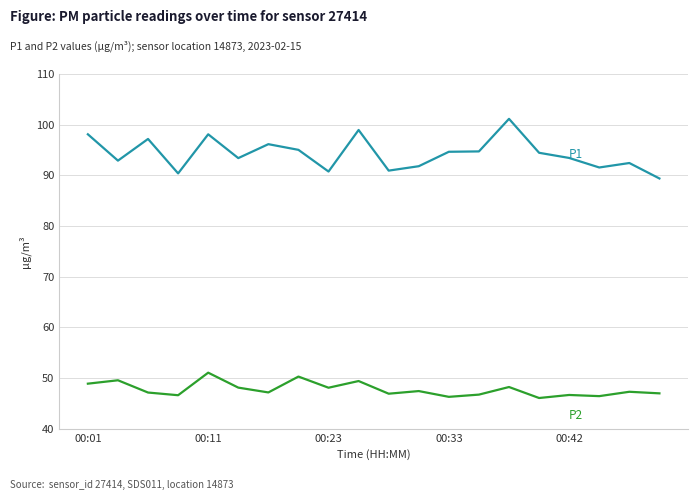

What is the maximum value shown in the chart?

101.2